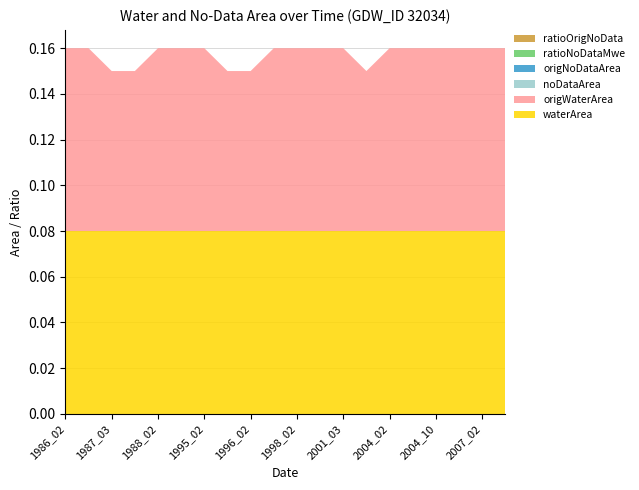

Reading left to right, list all the values displayed in this chart.

waterArea: 0.1	0.1	0.1	0.1	0.1	0.1	0.1	0.1	0.1	0.1	0.1	0.1	0.1	0.1	0.1	0.1	0.1	0.1	0.1	0.1
origWaterArea: 0.1	0.1	0.1	0.1	0.1	0.1	0.1	0.1	0.1	0.1	0.1	0.1	0.1	0.1	0.1	0.1	0.1	0.1	0.1	0.1
noDataArea: 0.0	0.0	0.0	0.0	0.0	0.0	0.0	0.0	0.0	0.0	0.0	0.0	0.0	0.0	0.0	0.0	0.0	0.0	0.0	0.0
origNoDataArea: 0.0	0.0	0.0	0.0	0.0	0.0	0.0	0.0	0.0	0.0	0.0	0.0	0.0	0.0	0.0	0.0	0.0	0.0	0.0	0.0
ratioNoDataMwe: 0.0	0.0	0.0	0.0	0.0	0.0	0.0	0.0	0.0	0.0	0.0	0.0	0.0	0.0	0.0	0.0	0.0	0.0	0.0	0.0
ratioOrigNoData: 0.0	0.0	0.0	0.0	0.0	0.0	0.0	0.0	0.0	0.0	0.0	0.0	0.0	0.0	0.0	0.0	0.0	0.0	0.0	0.0